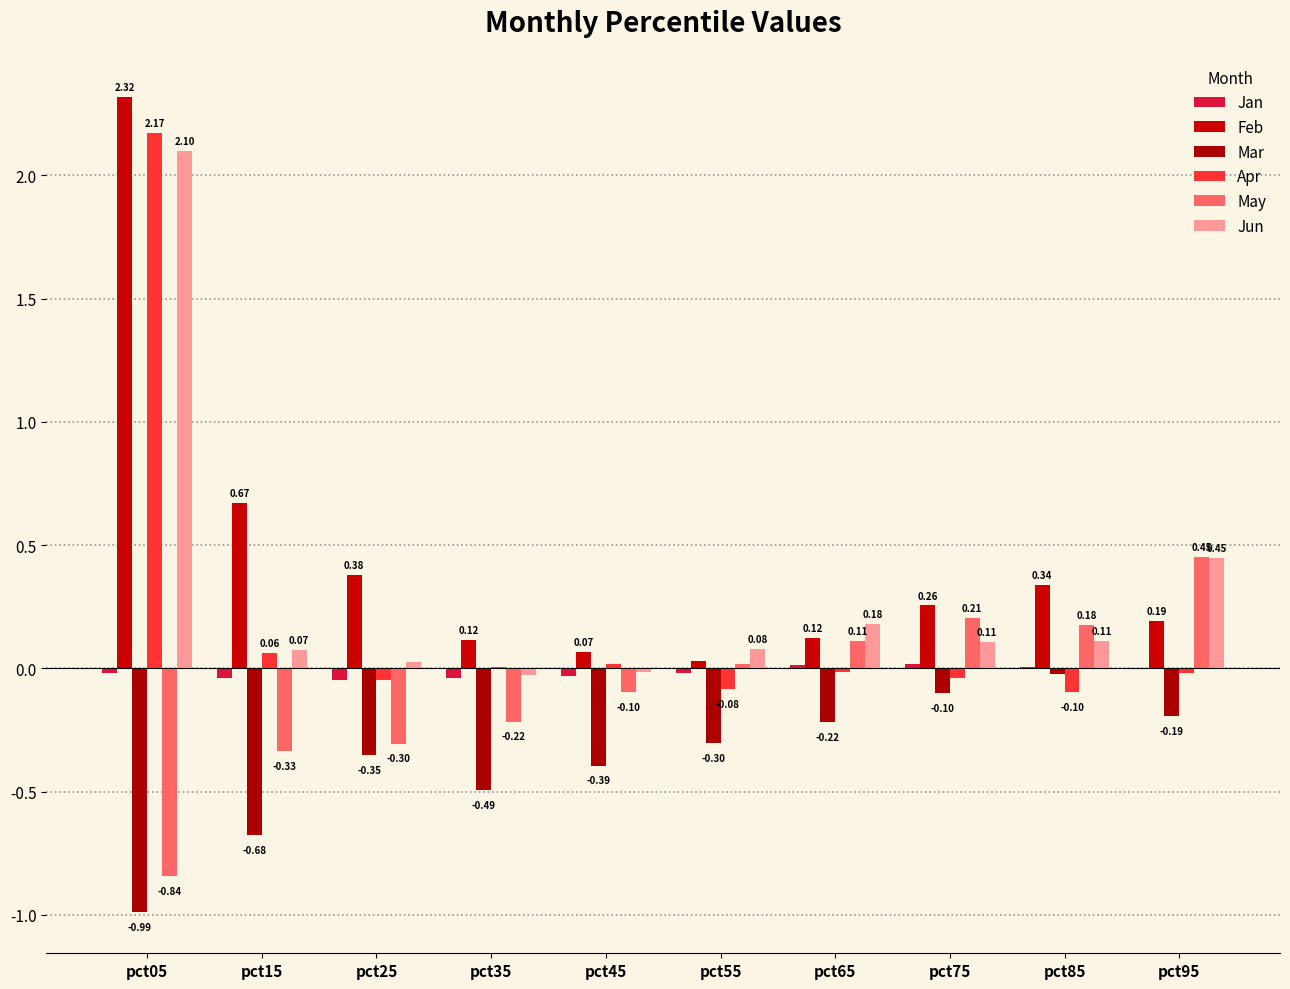

What is the difference between the second highest and minimum values in the Apr series?

0.2